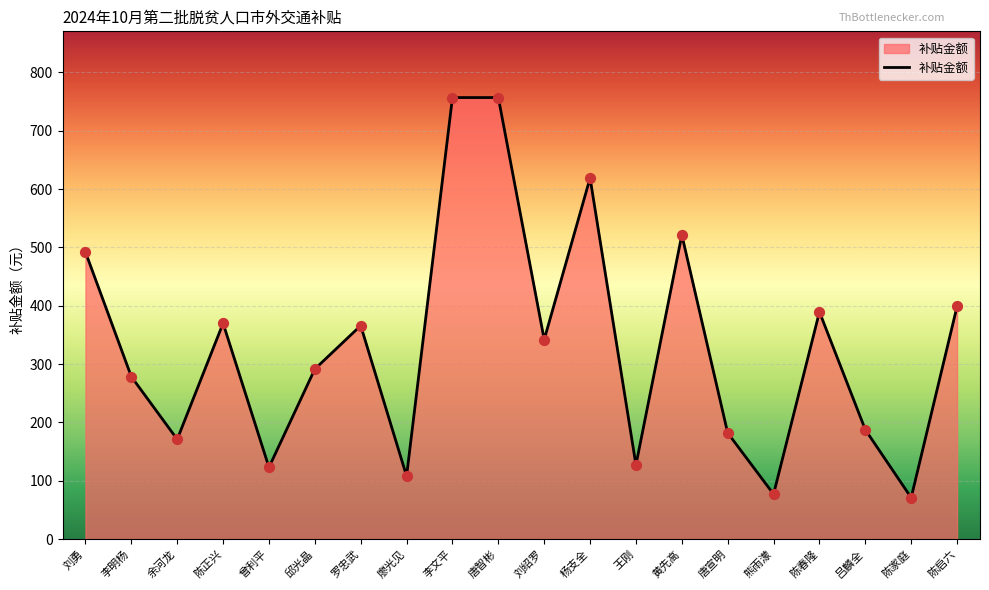

What is the change in value from 李文平 to 陈春隆?

-367.5